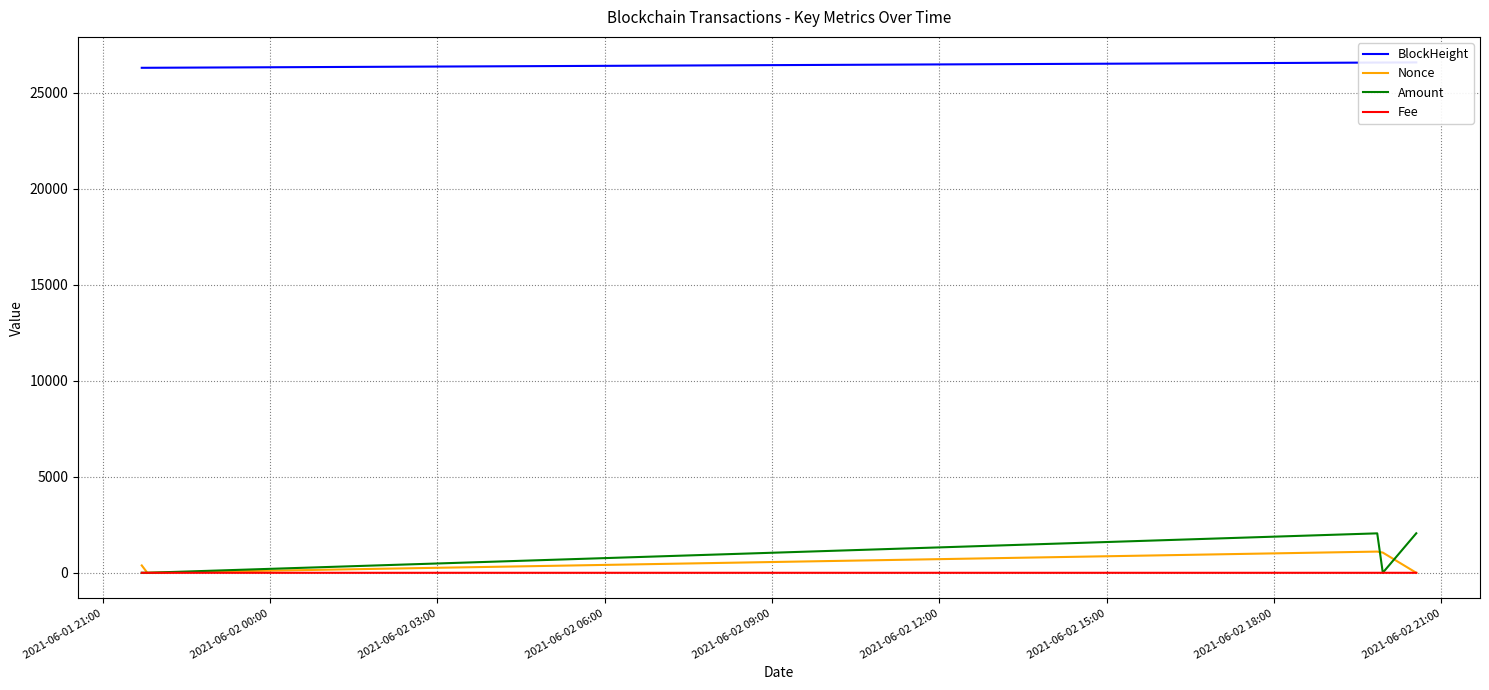

Which has a higher value, 2021-06-02 03:00 or 2021-06-02 06:00?

2021-06-02 06:00